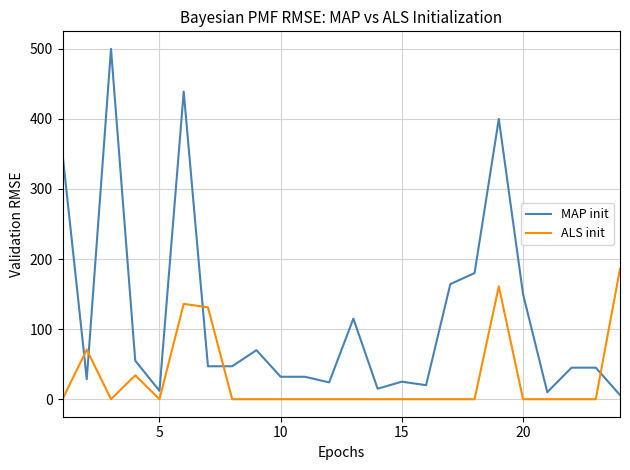

True or false: ALS init and MAP init intersect in this chart.

True